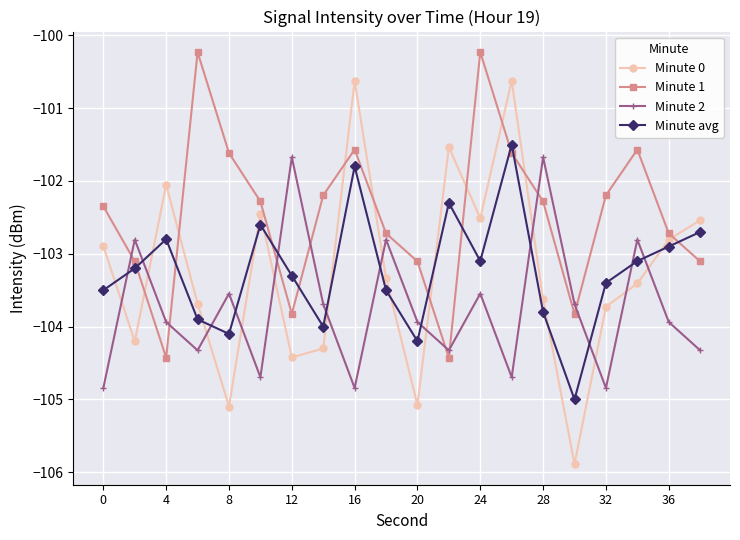

What is the sum of all Minute 0 values?

-2064.8